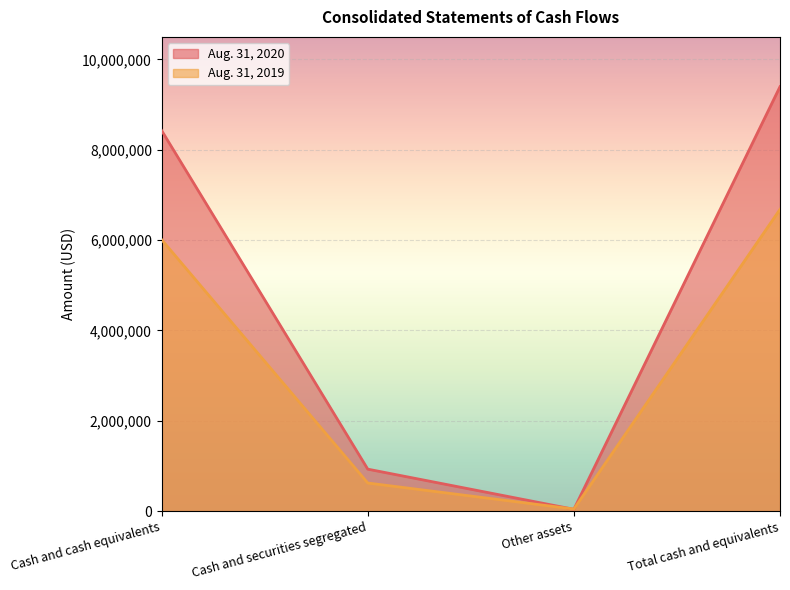

How many times do Aug. 31, 2019 and Aug. 31, 2020 cross each other?

2